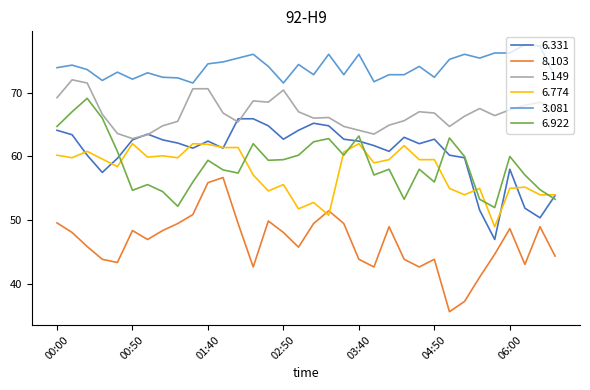

True or false: 6.331 and 8.103 intersect in this chart.

False